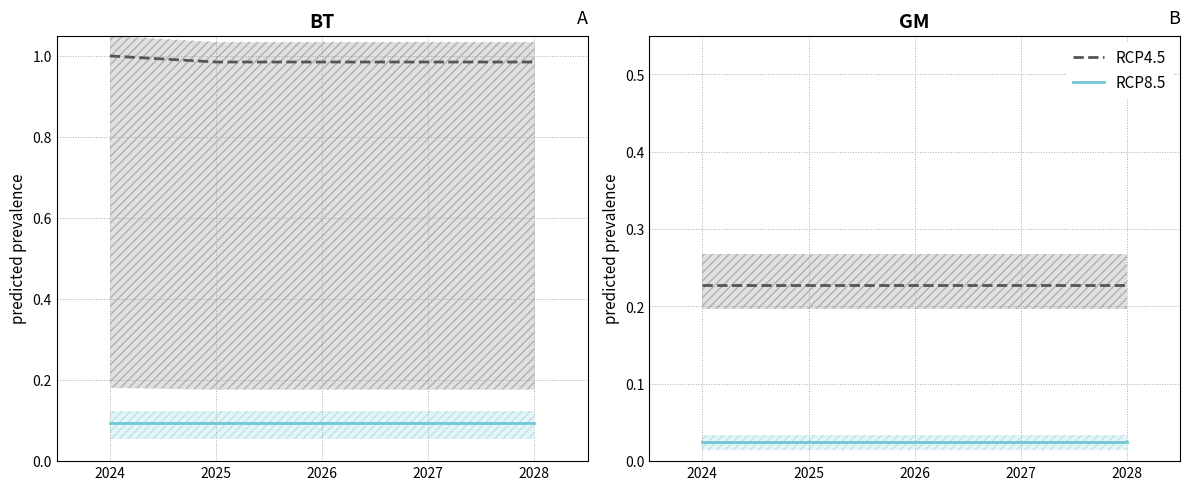

What is the total value across all series at 2025?

0.3